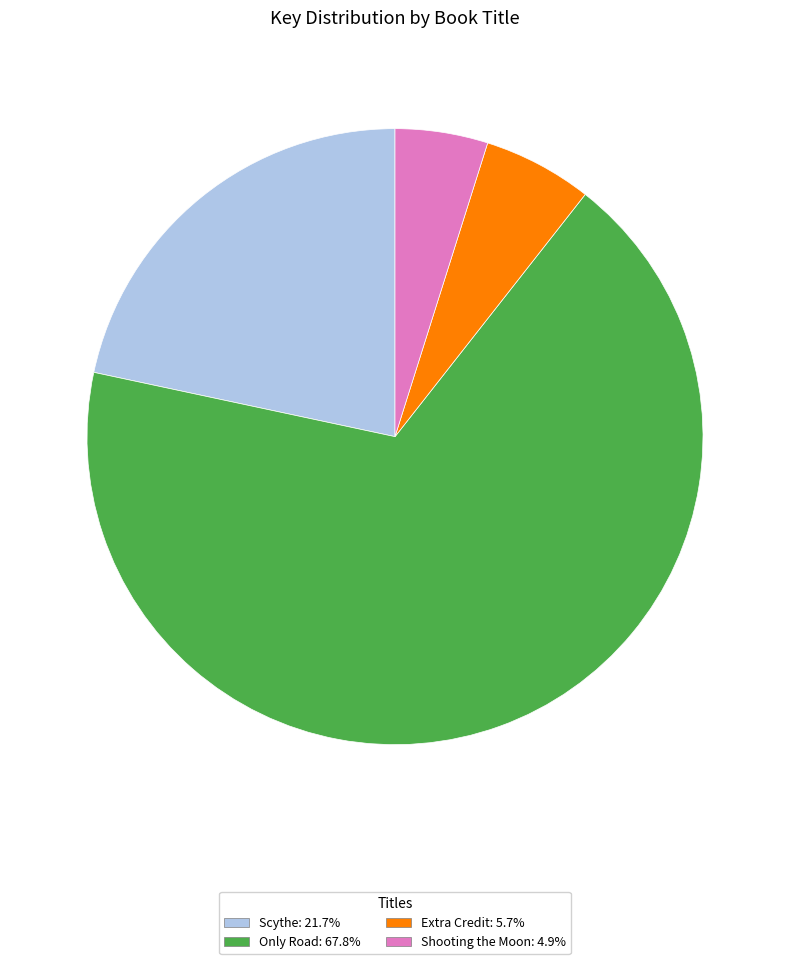

Is it true that Scythe is 22% of the pie?

True